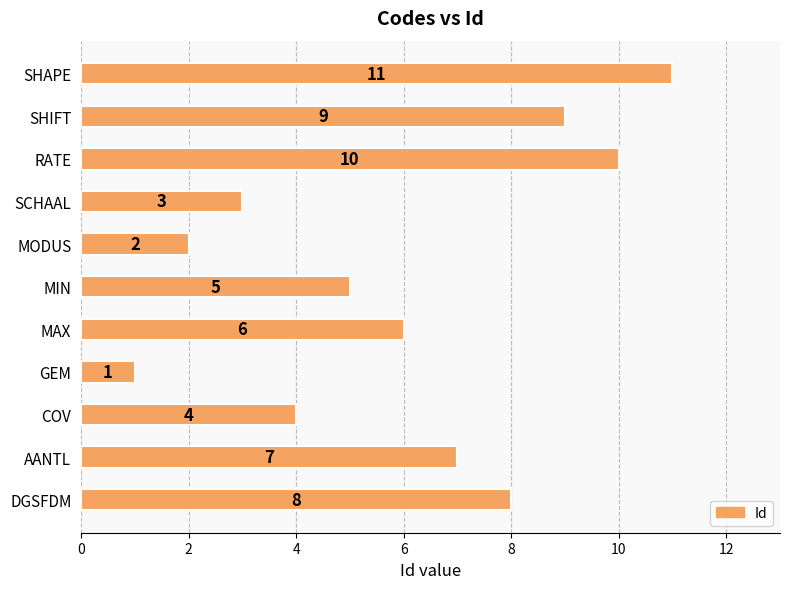

The chart shows a value of 5 at SCHAAL. True or false?

False